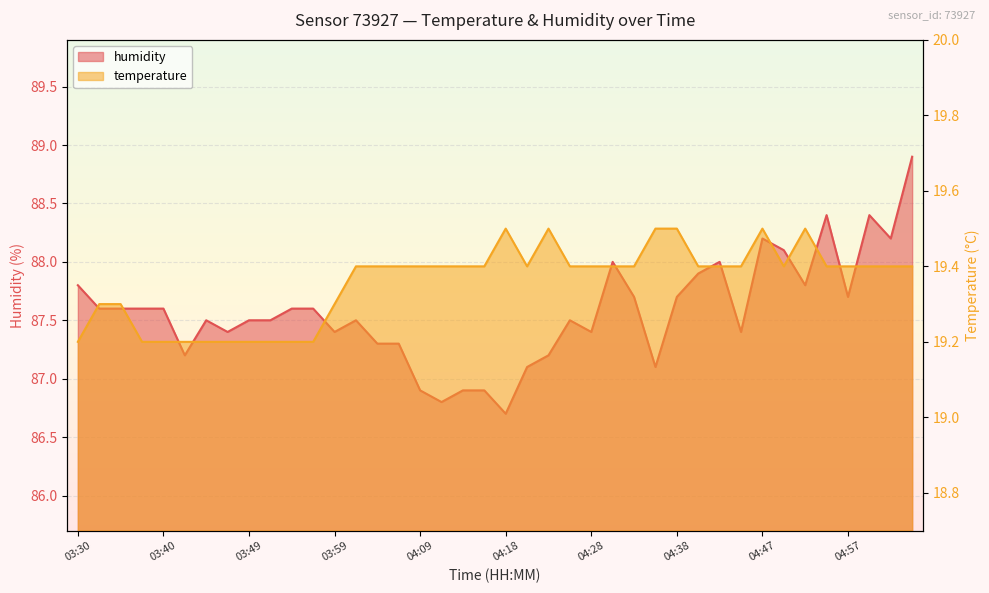

Reading left to right, extract all data points from this chart.

temperature: 19.2	19.3	19.3	19.2	19.2	19.2	19.2	19.2	19.2	19.2	19.2	19.2	19.3	19.4	19.4	19.4	19.4	19.4	19.4	19.4	19.5	19.4	19.5	19.4	19.4	19.4	19.4	19.5	19.5	19.4	19.4	19.4	19.5	19.4	19.5	19.4	19.4	19.4	19.4	19.4
humidity: 87.8	87.6	87.6	87.6	87.6	87.2	87.5	87.4	87.5	87.5	87.6	87.6	87.4	87.5	87.3	87.3	86.9	86.8	86.9	86.9	86.7	87.1	87.2	87.5	87.4	88.0	87.7	87.1	87.7	87.9	88.0	87.4	88.2	88.1	87.8	88.4	87.7	88.4	88.2	88.9